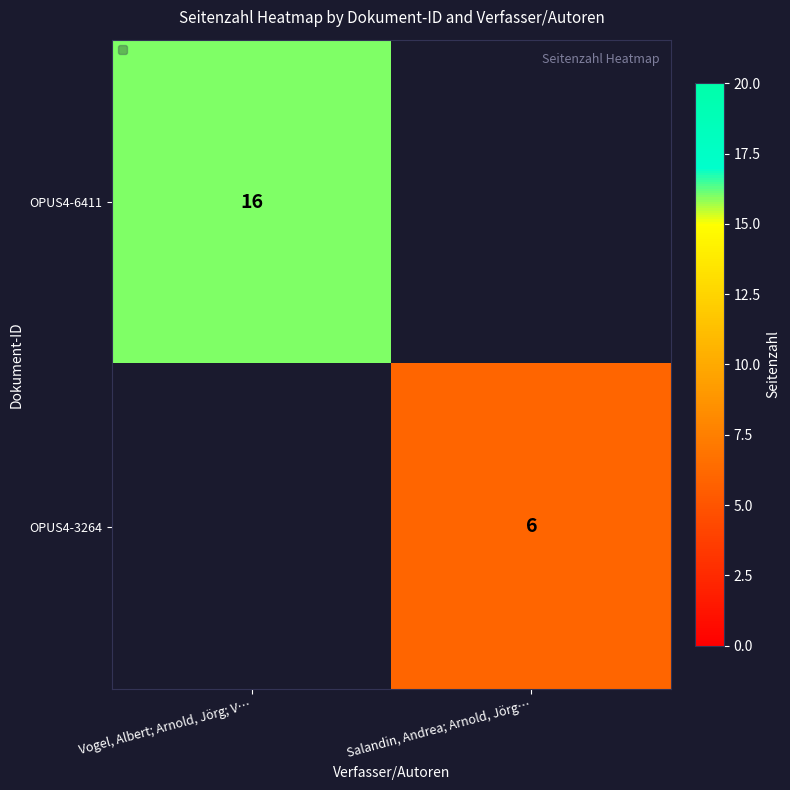

The OPUS4-3264 series shows 4 at Salandin, Andrea; Arnold, Jörg…. True or false?

False